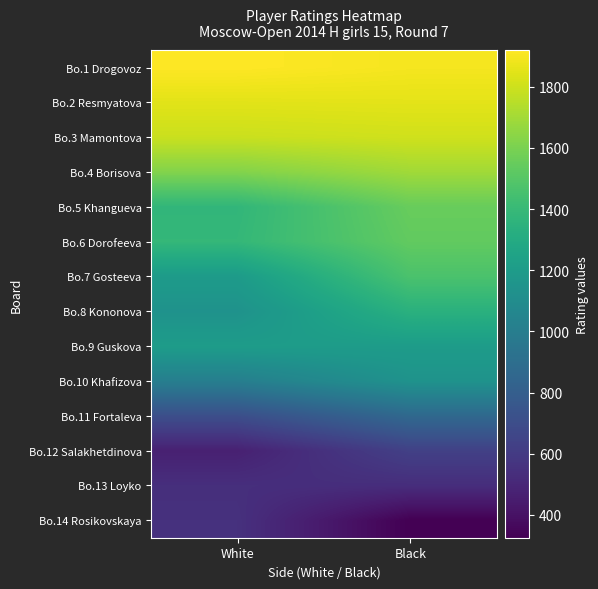

What is the maximum value shown in the chart?

1919.5